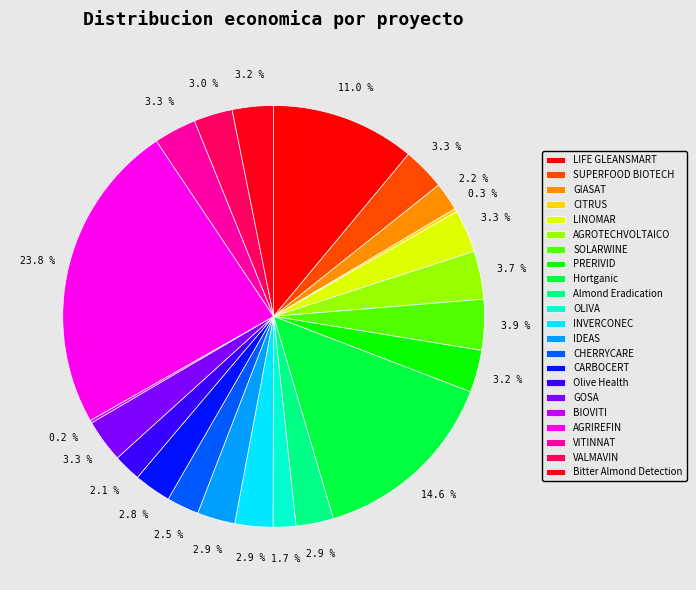

To the nearest percent, what is the difference between the largest and smallest slice percentages?

24%